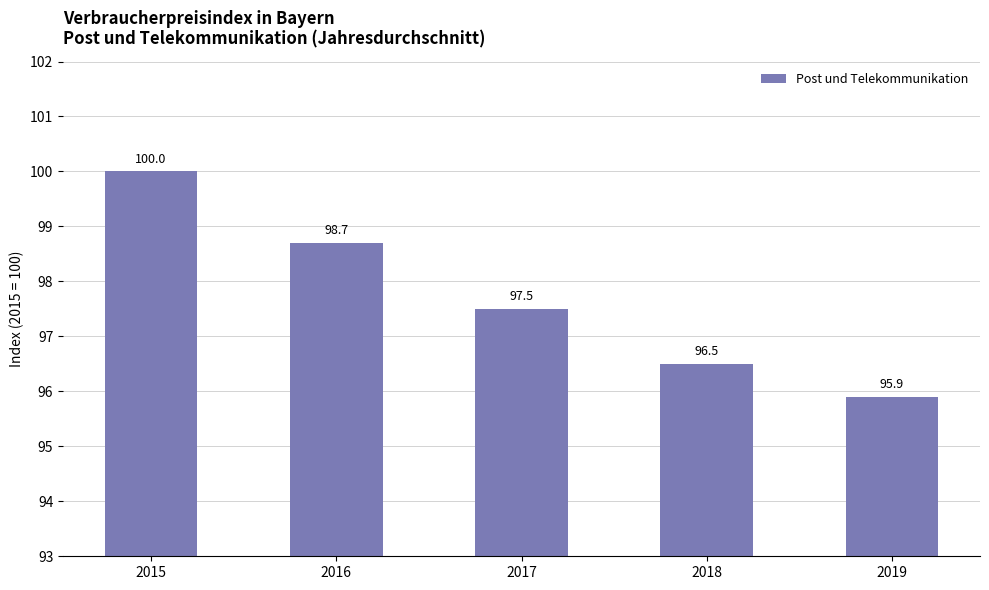

What is the value of the 3rd bar from the left?

97.5